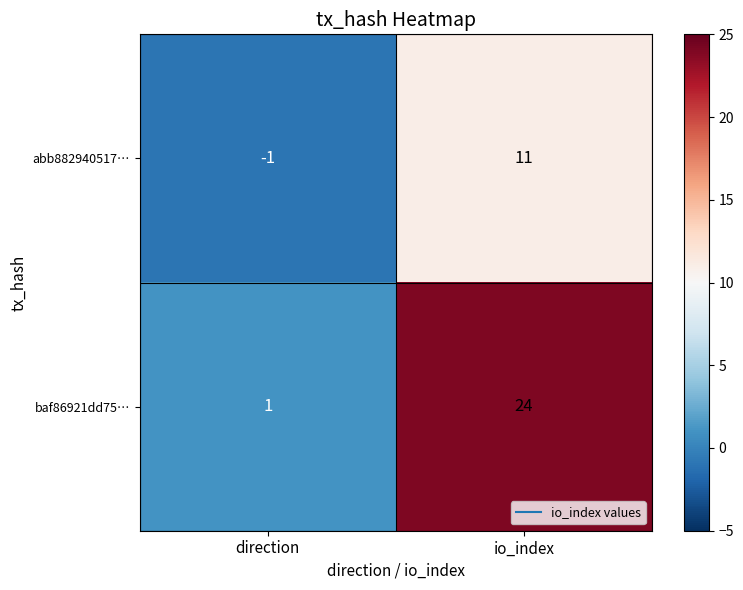

What is the greatest value displayed?

24